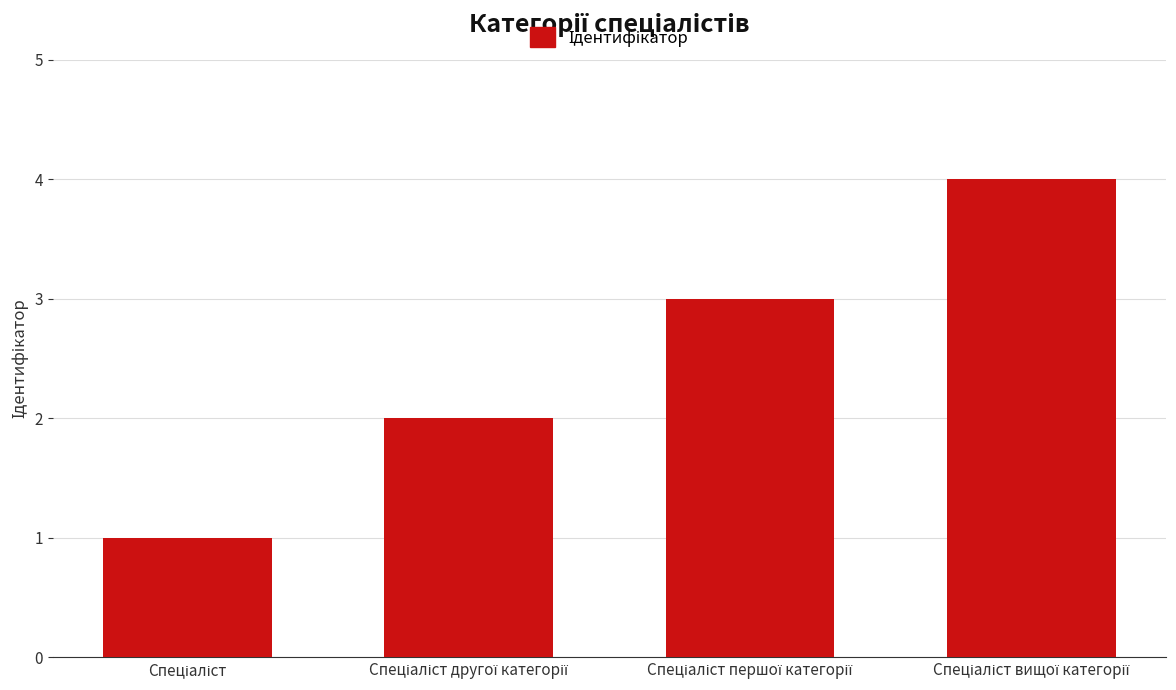

What is the difference between the maximum and second lowest values?

2